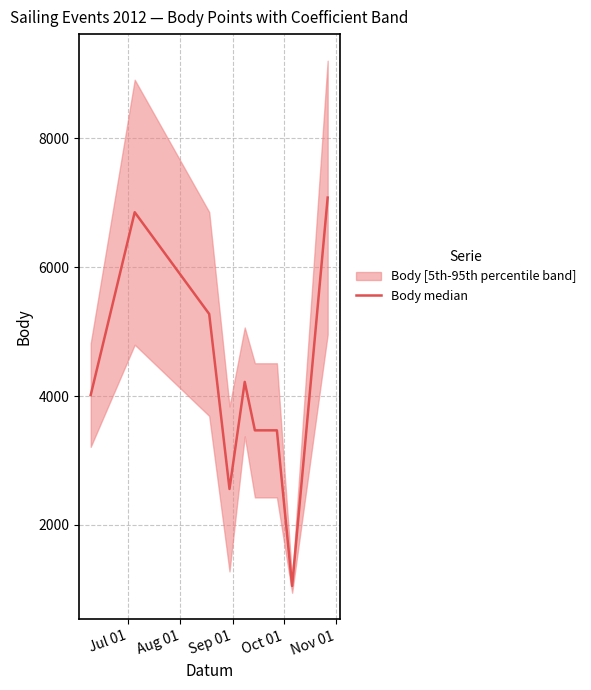

Is this an area chart (filled region under the line)?

No